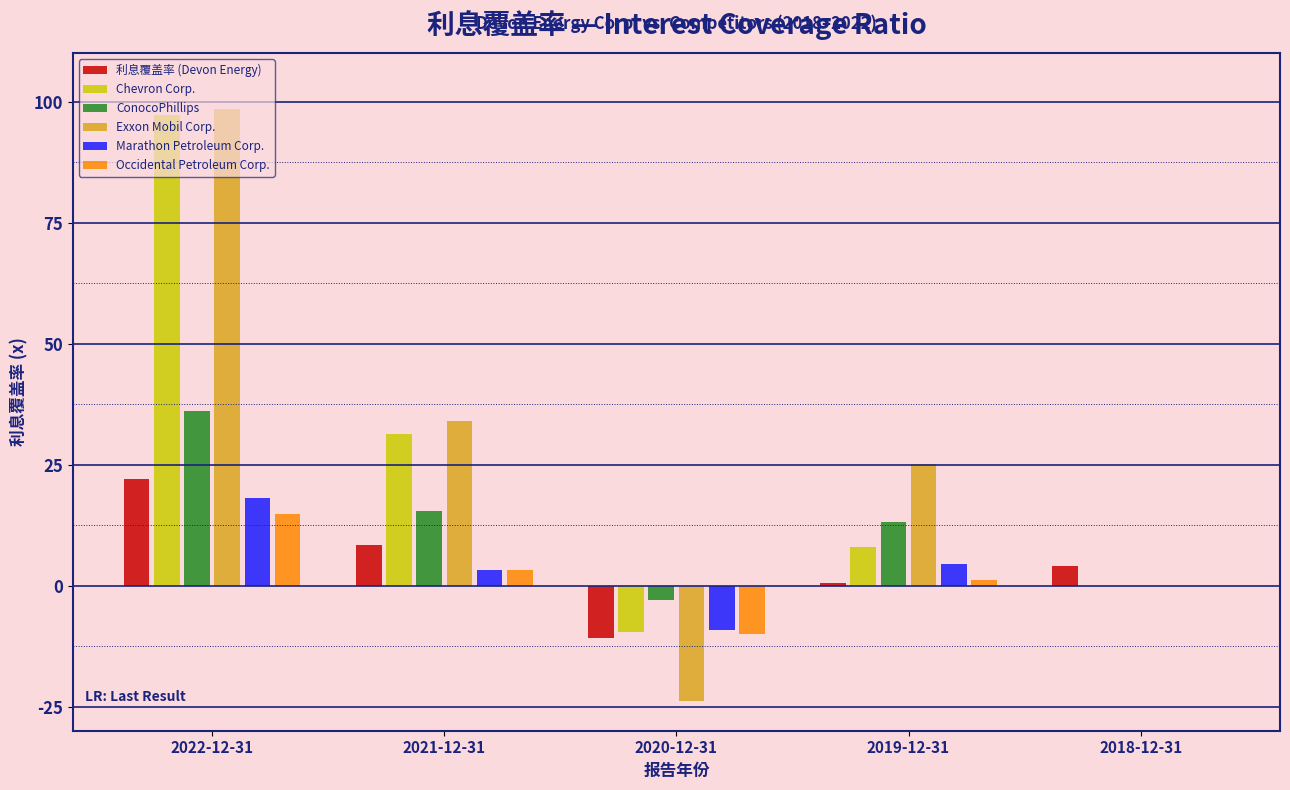

What is the sum of all Marathon Petroleum Corp. values?

16.6